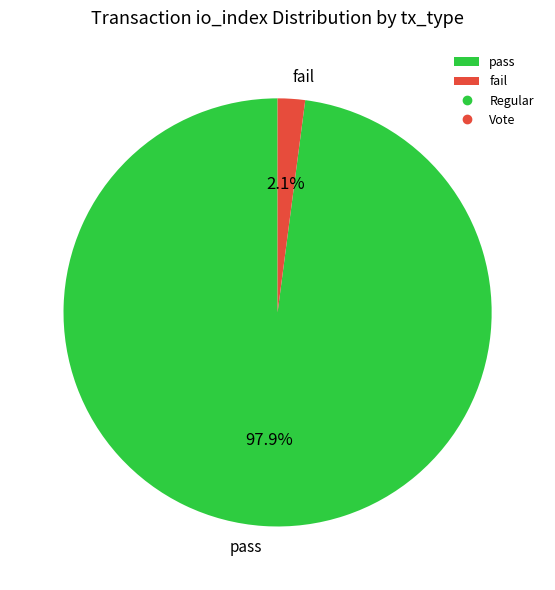

What percentage is NOT represented by fail?

97.9%